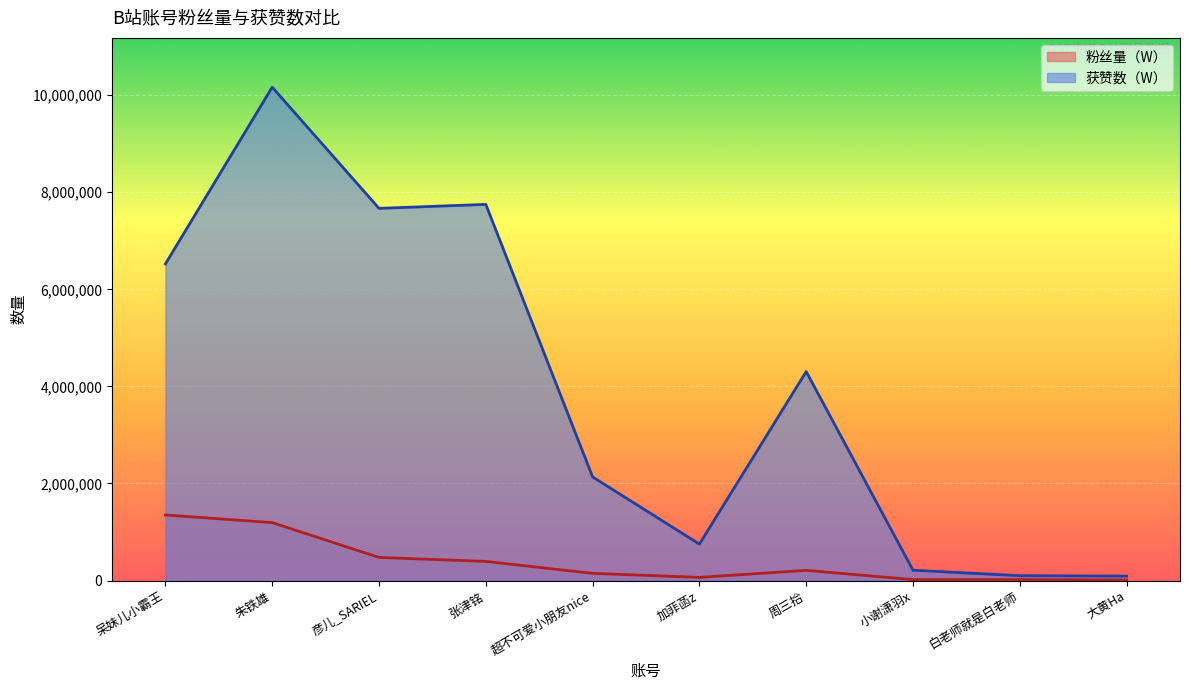

Reading left to right, list all the values displayed in this chart.

粉丝量（W）: 呆妹儿小霸王=1350671	朱铁雄=1192988	彦儿_SARIEL=475760	张津铭=393883	超不可爱小朋友nice=147443	加菲菡z=64853	周三拾=209535	小谢潇羽x=18916	白老师就是白老师=20508	大黄Ha=11060
获赞数（W）: 呆妹儿小霸王=6523915	朱铁雄=10163706	彦儿_SARIEL=7667711	张津铭=7749577	超不可爱小朋友nice=2134335	加菲菡z=750193	周三拾=4304678	小谢潇羽x=212322	白老师就是白老师=99286	大黄Ha=91213